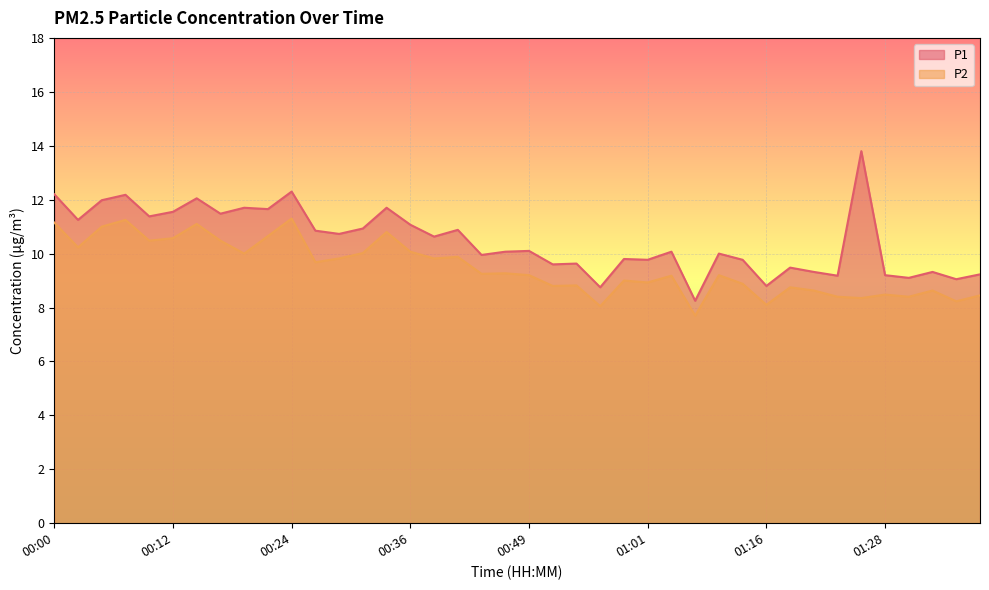

How many categories are shown in the chart?

40